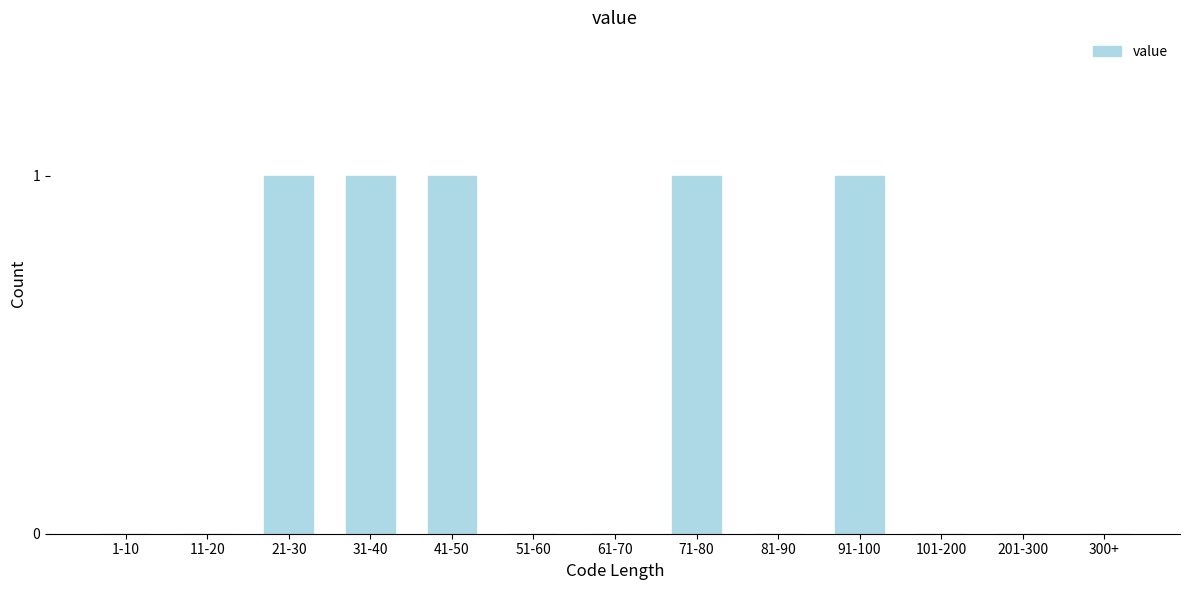

Reading left to right, list all the values displayed in this chart.

1-10=0	11-20=0	21-30=1	31-40=1	41-50=1	51-60=0	61-70=0	71-80=1	81-90=0	91-100=1	101-200=0	201-300=0	300+=0